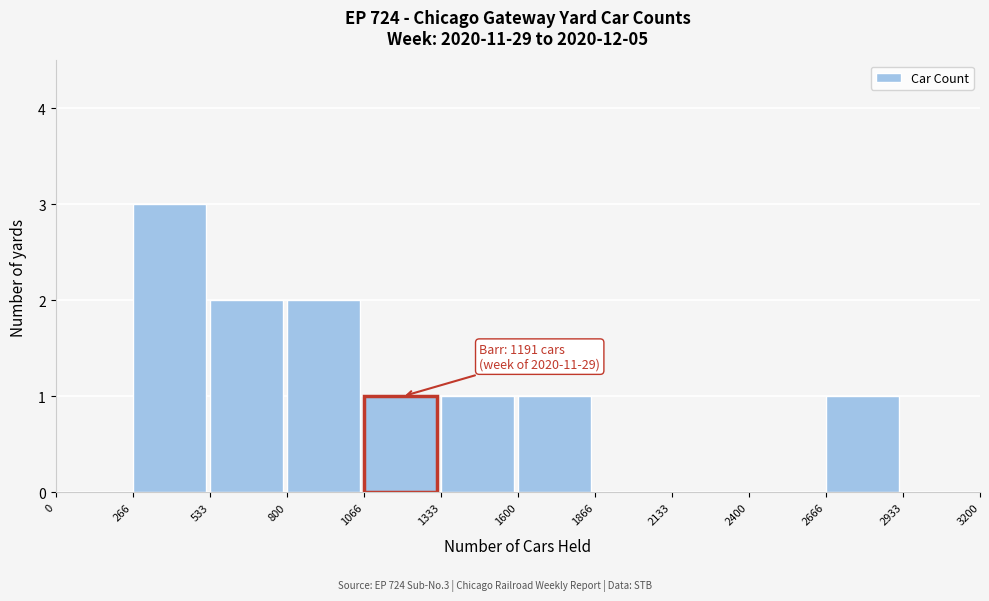

Which range on the x-axis has the tallest bar?

266 to 533